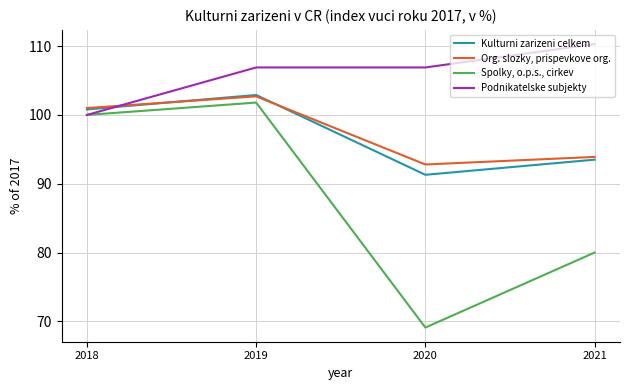

True or false: Spolky, o.p.s., cirkev and Kulturni zarizeni celkem cross at least once.

False